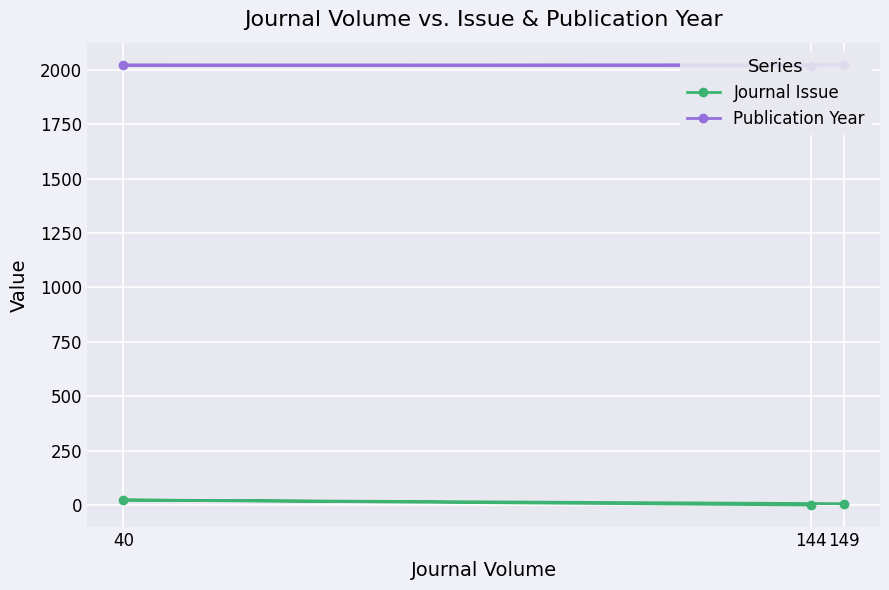

Is it true that Journal Issue equals 1 at 144?

True